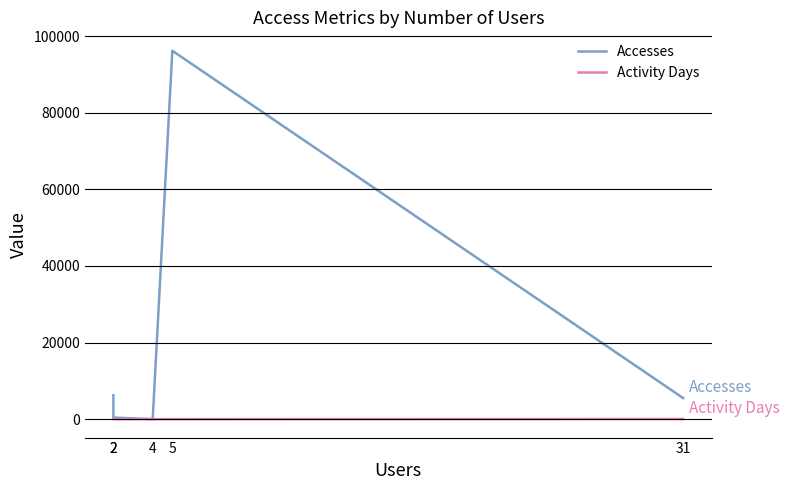

What is the value of the Accesses point at the 3rd from the left?

6